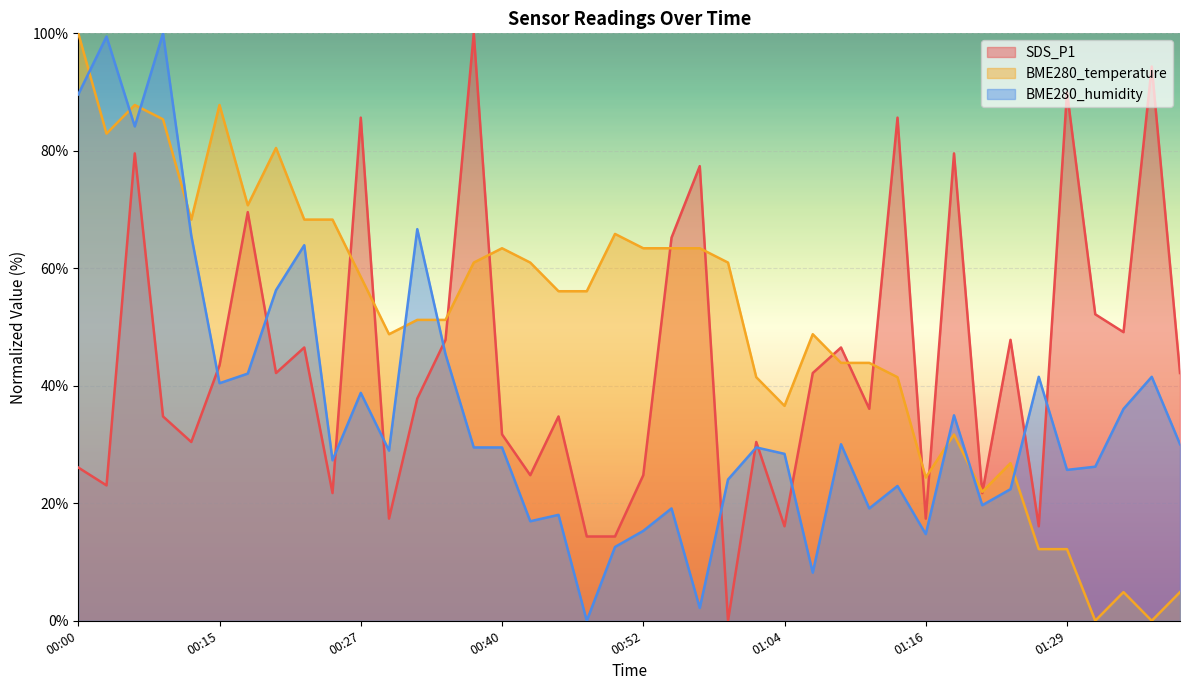

Between 00:54 and 00:13, which is larger?

00:54